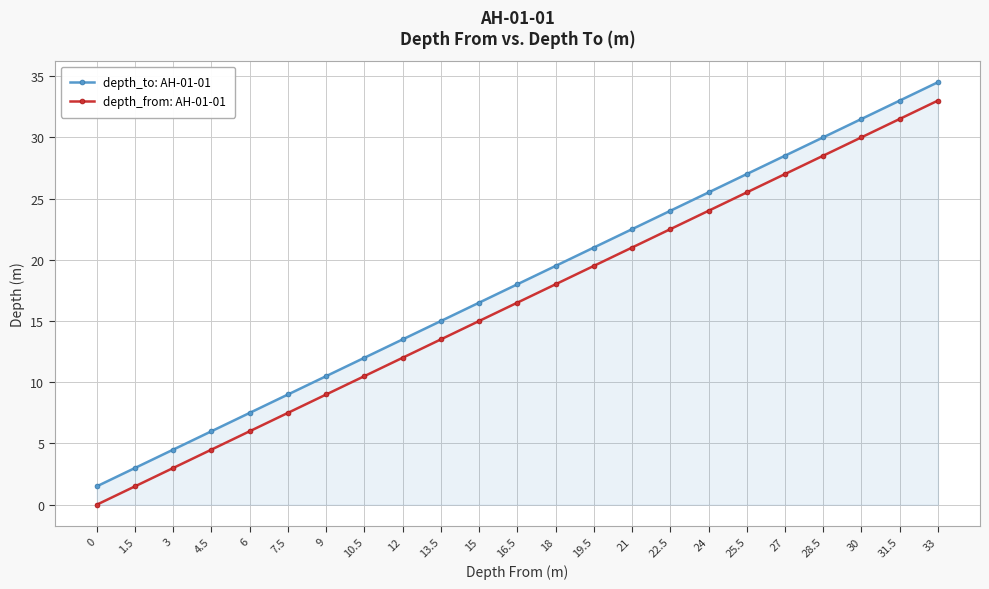

What is the average value of the depth_to: AH-01-01 series?

18.0